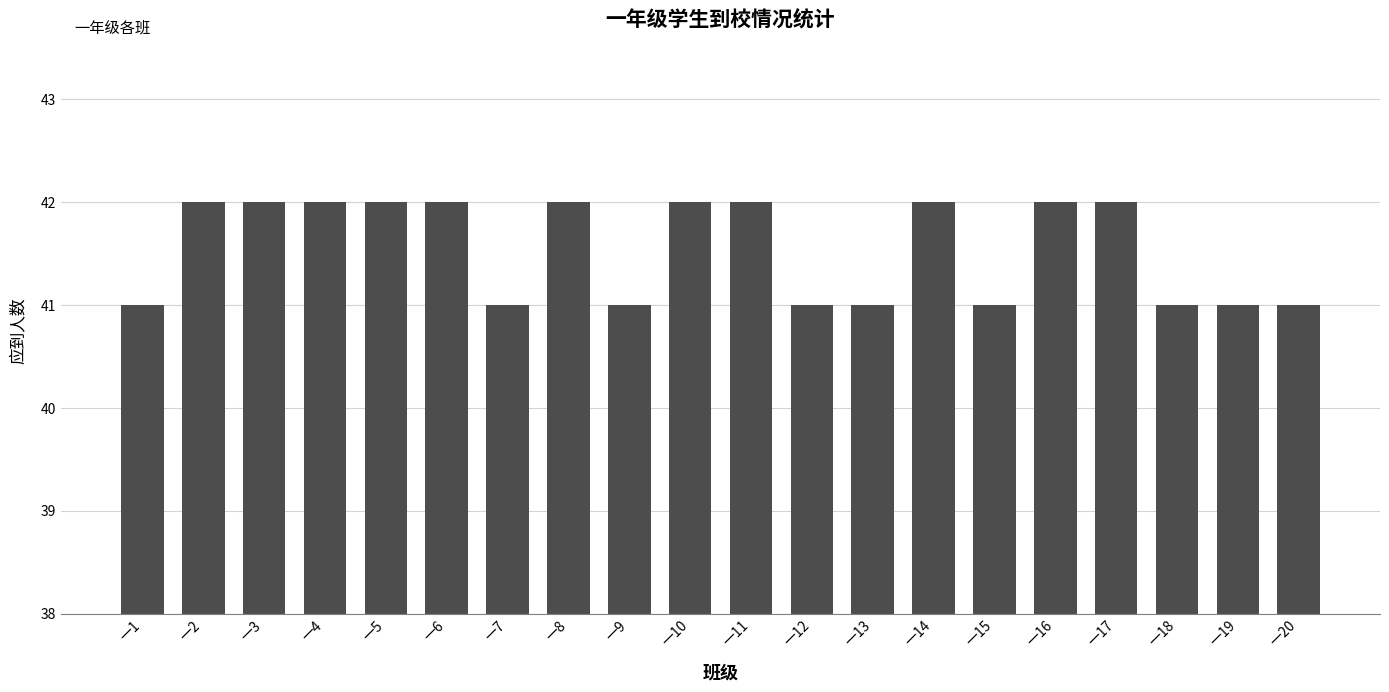

Reading left to right, list all the values displayed in this chart.

41	42	42	42	42	42	41	42	41	42	42	41	41	42	41	42	42	41	41	41